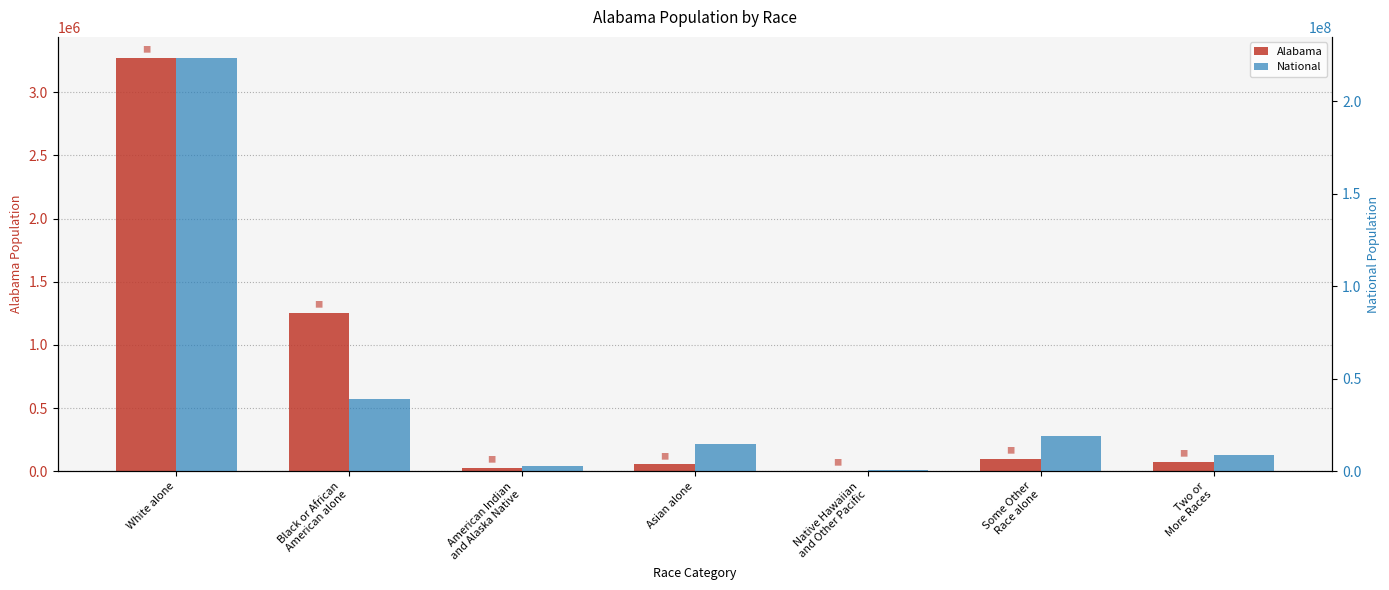

At which label is Alabama closest to 1639225?

Black or African
American alone